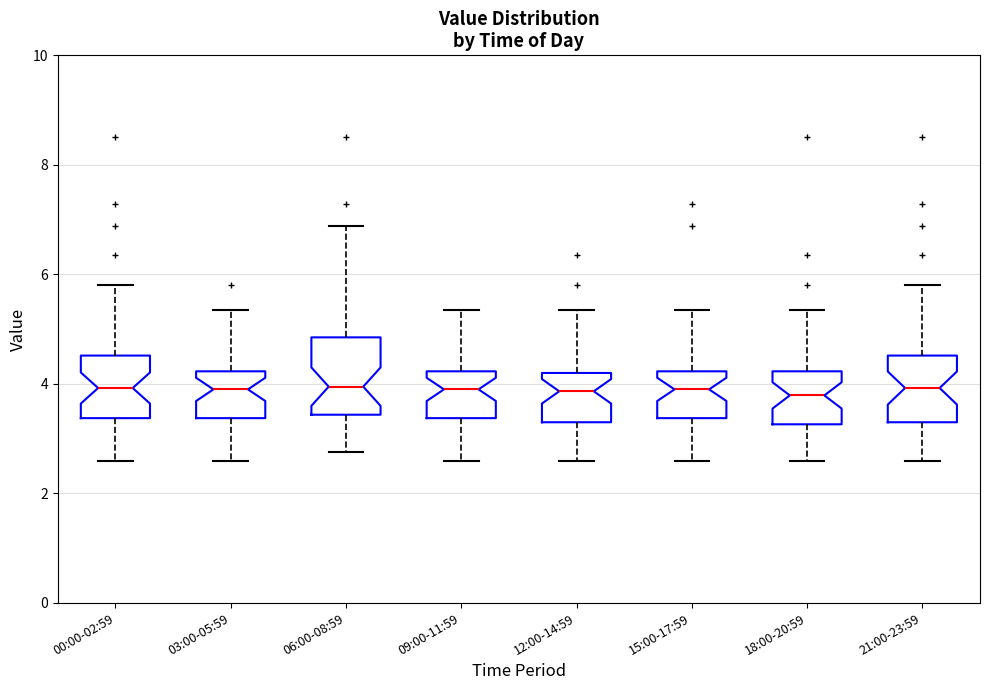

Reading left to right, transcribe this box plot: for each box, give where its median line is, the range the box spans, and where its two whiskers end, as read against the y-axis. The values are not printed on the chart, so give them approximately, as read against the axis.

00:00-02:59: median 4.0, box 3.4 to 4.6, whiskers 2.6 to 5.8
03:00-05:59: median 4.0, box 3.4 to 4.2, whiskers 2.6 to 5.4
06:00-08:59: median 4.0, box 3.4 to 4.8, whiskers 2.8 to 6.8
09:00-11:59: median 4.0, box 3.4 to 4.2, whiskers 2.6 to 5.4
12:00-14:59: median 3.8, box 3.4 to 4.2, whiskers 2.6 to 5.4
15:00-17:59: median 4.0, box 3.4 to 4.2, whiskers 2.6 to 5.4
18:00-20:59: median 3.8, box 3.2 to 4.2, whiskers 2.6 to 5.4
21:00-23:59: median 4.0, box 3.4 to 4.6, whiskers 2.6 to 5.8